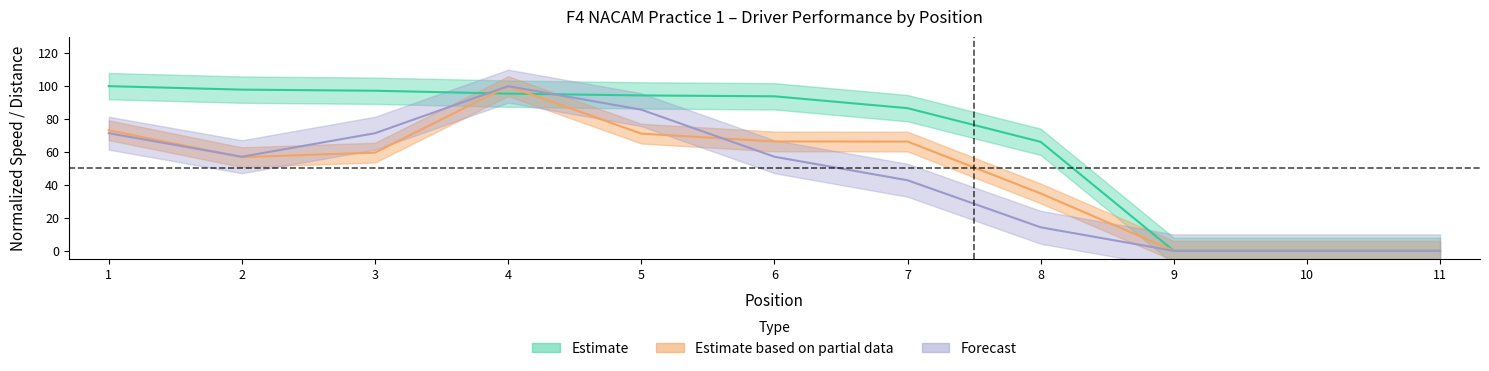

At which category is the sum across all series the highest?

4